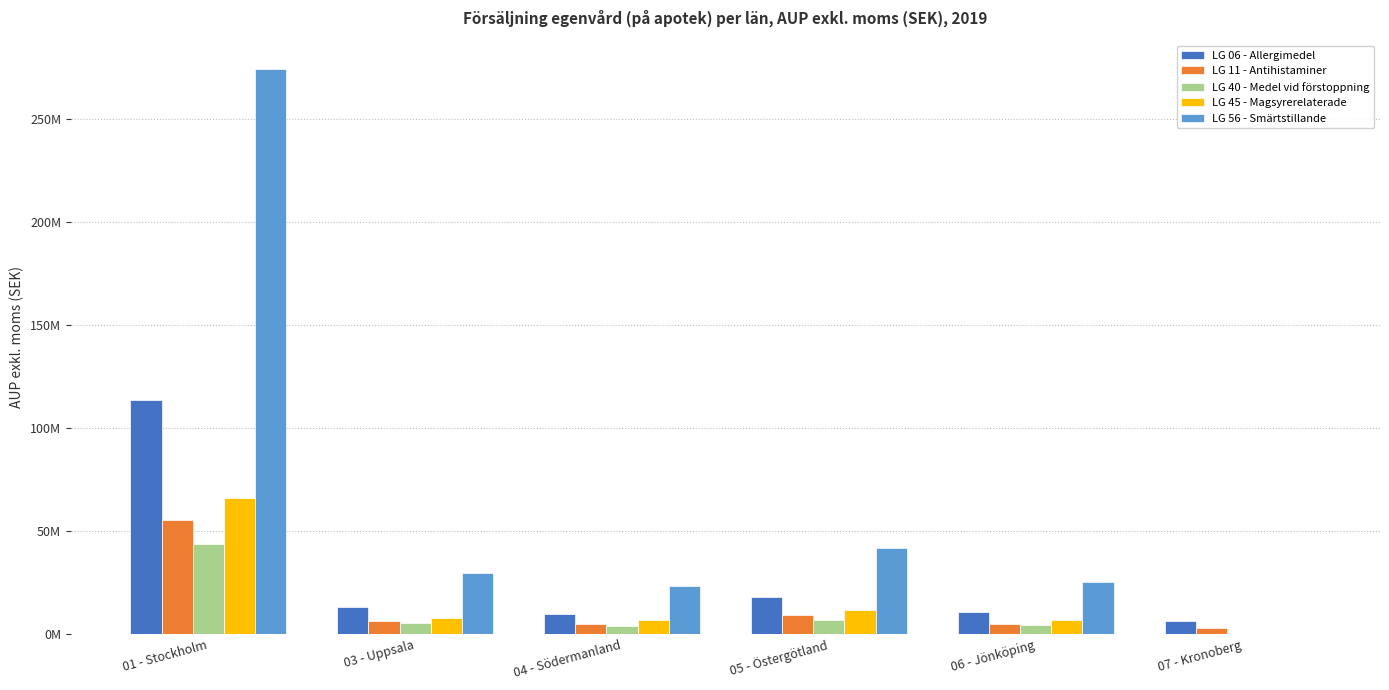

What are all the series names shown in the legend?

LG 06 - Allergimedel, LG 11 - Antihistaminer, LG 40 - Medel vid förstoppning, LG 45 - Magsyrerelaterade, LG 56 - Smärtstillande